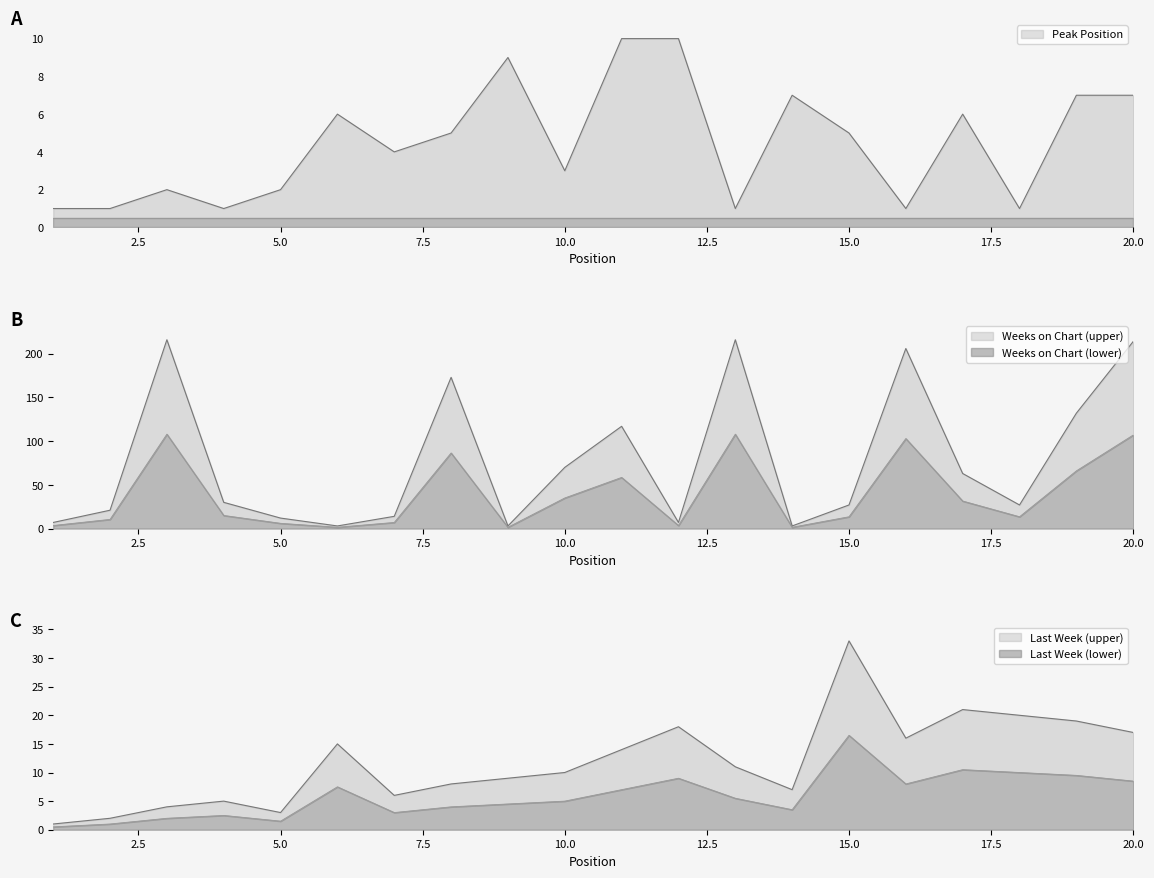

True or false: Last Week has more than 0 interior local peaks.

True